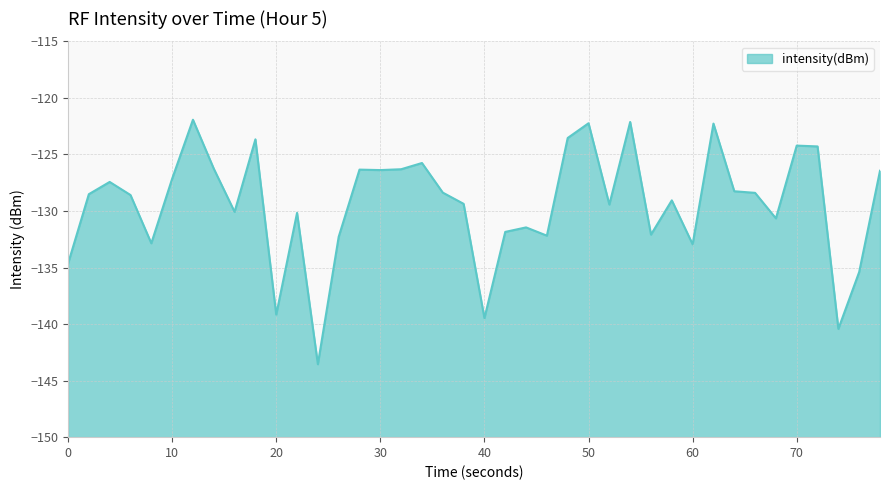

Does the chart have visible grid lines?

Yes